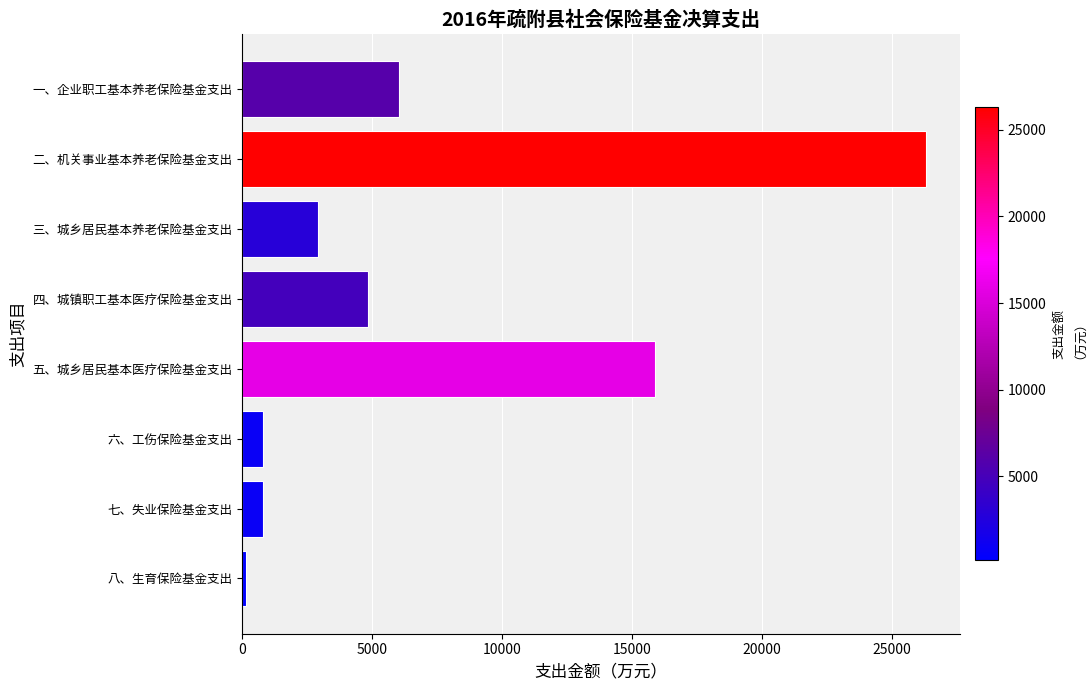

At which category does the chart reach its peak across all series?

二、机关事业基本养老保险基金支出